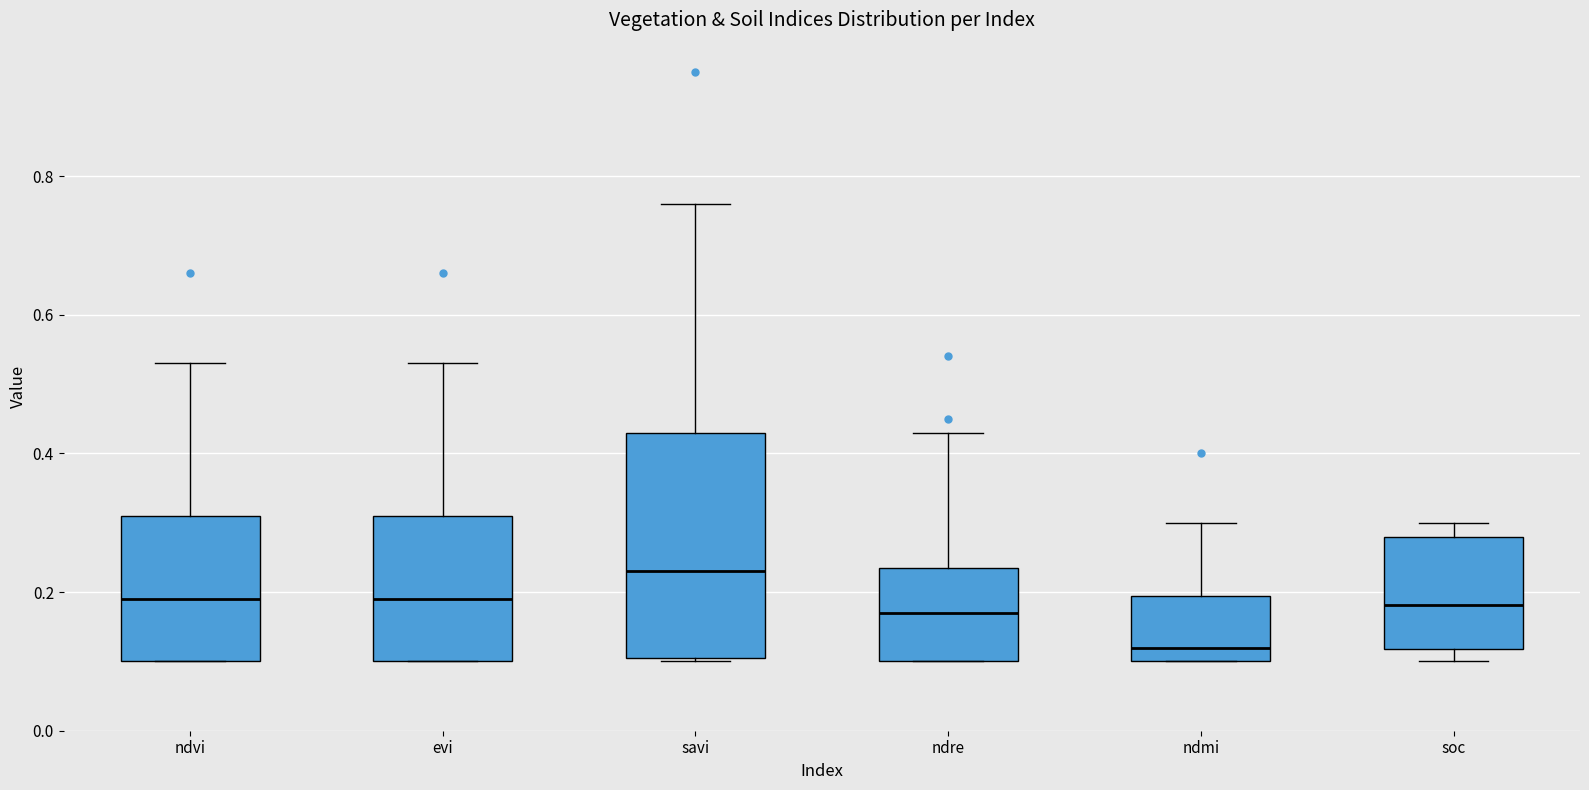

Which box is the tallest, from its lower edge to its upper edge?

savi